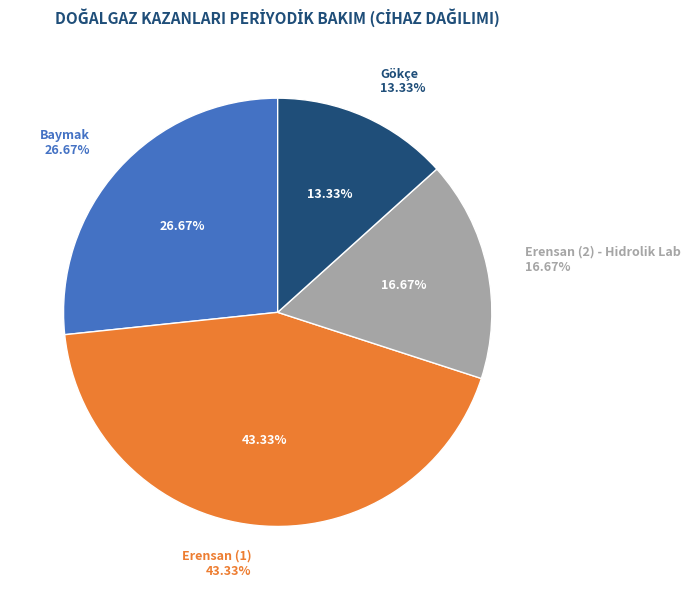

What is the change in value from Baymak to Erensan (1)?

+5